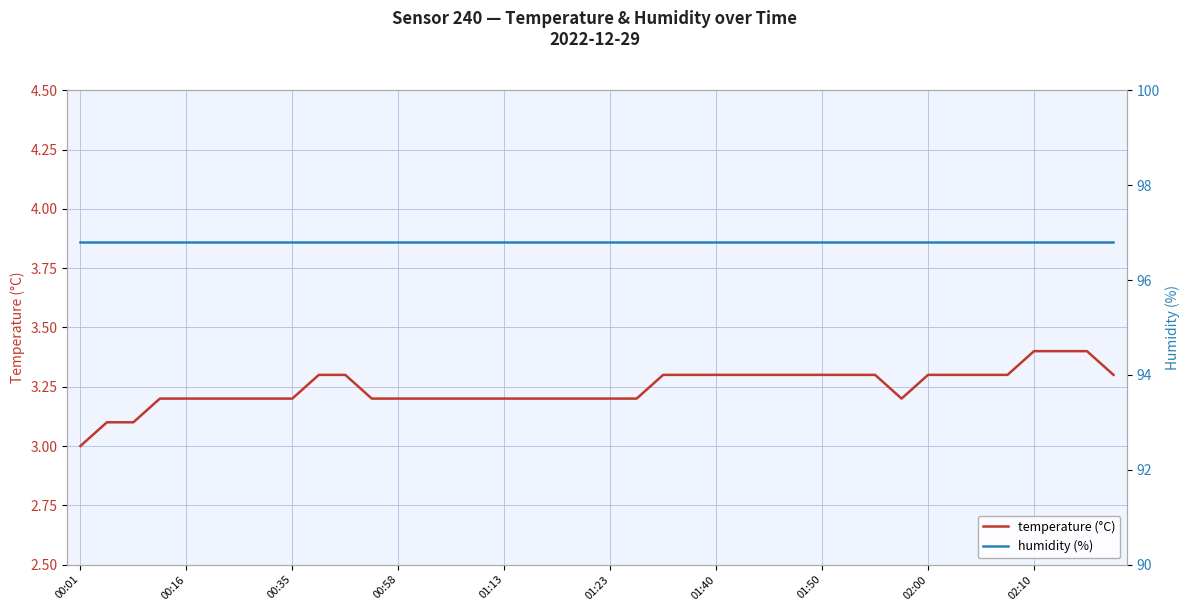

Which series has the widest spread of values?

temperature (°C)